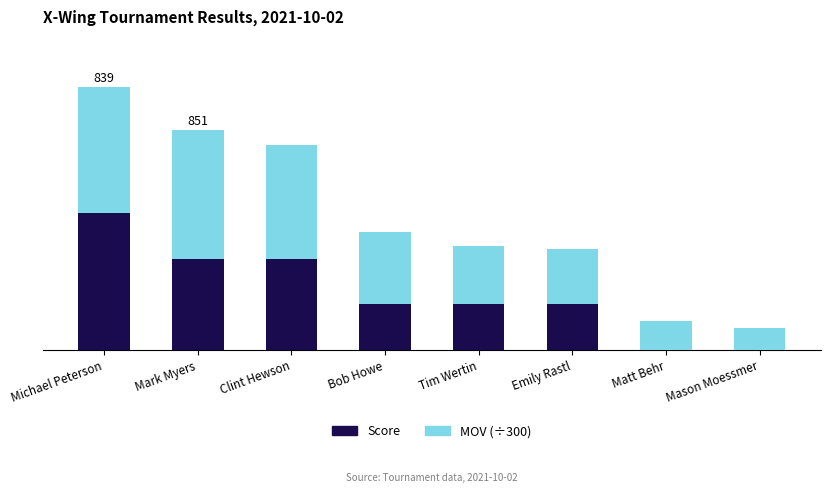

The MOV (÷300) series shows 0.6 at Mason Moessmer. True or false?

False